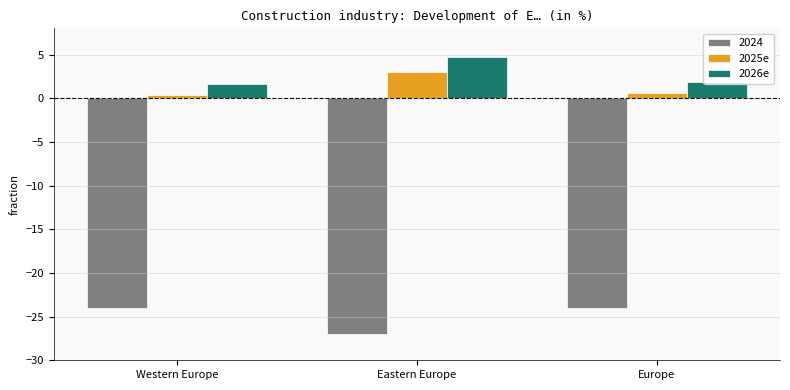

What are all the series names shown in the legend?

2024, 2025e, 2026e